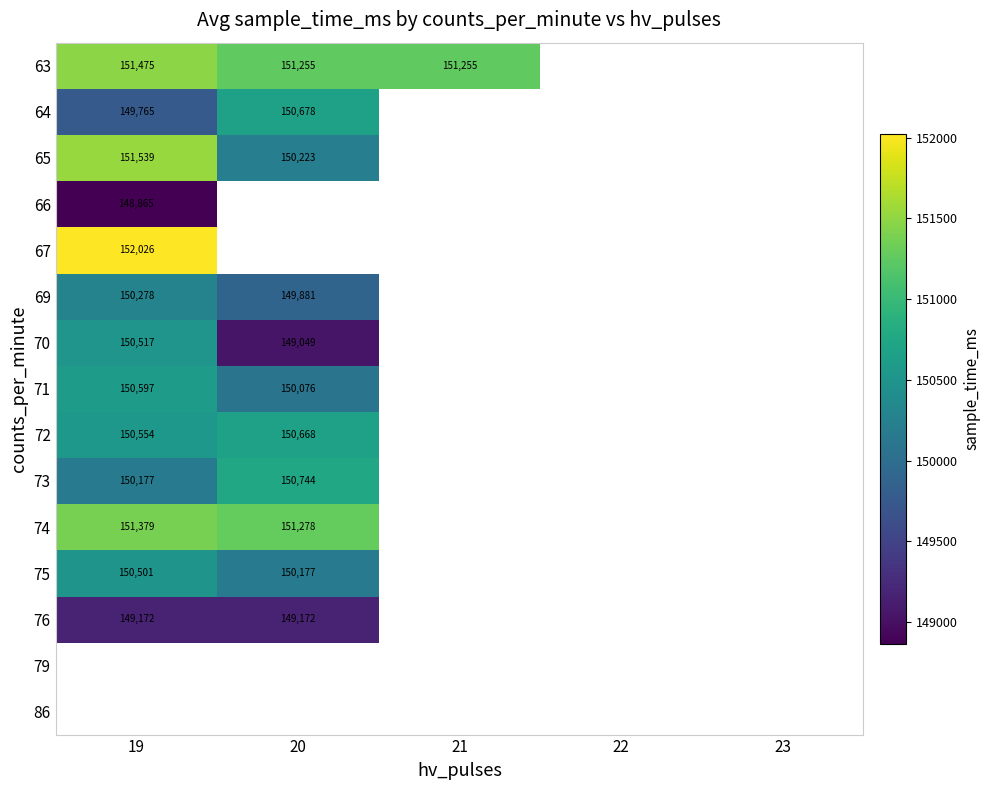

Which has a higher value, 22 or 21?

21